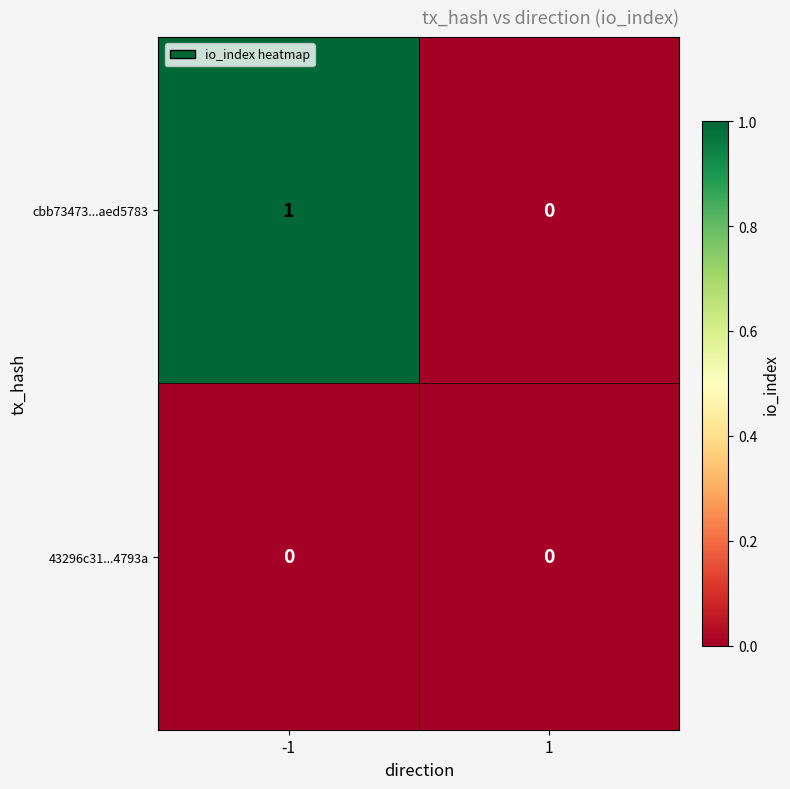

Reading left to right, what are all the values shown in this chart?

cbb73473...aed5783: -1=1	1=0
43296c31...4793a: -1=0	1=0